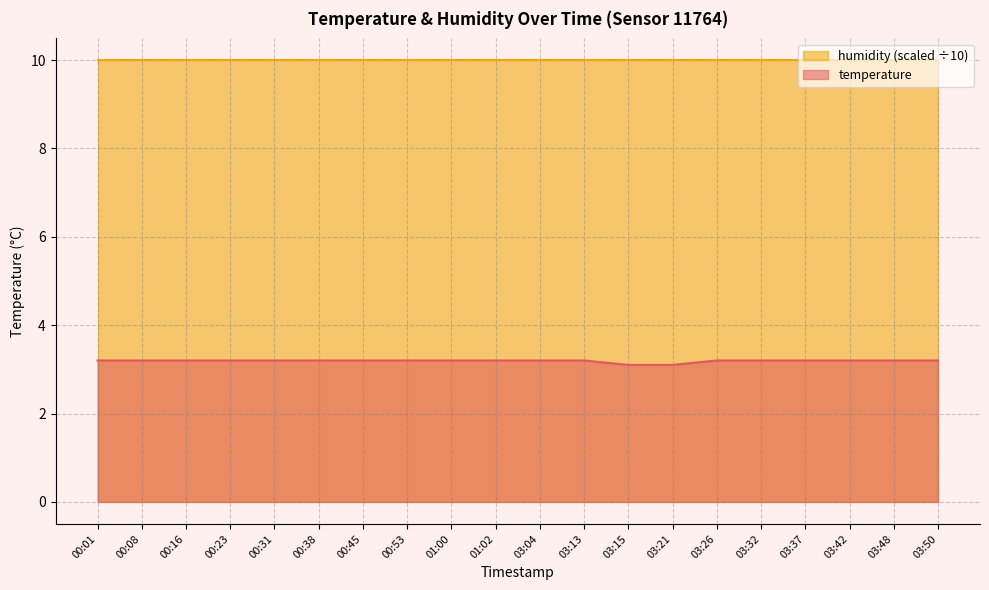

Reading left to right, extract all data points from this chart.

00:01=3.2	00:08=3.2	00:16=3.2	00:23=3.2	00:31=3.2	00:38=3.2	00:45=3.2	00:53=3.2	01:00=3.2	01:02=3.2	03:04=3.2	03:13=3.2	03:15=3.1	03:21=3.1	03:26=3.2	03:32=3.2	03:37=3.2	03:42=3.2	03:48=3.2	03:50=3.2